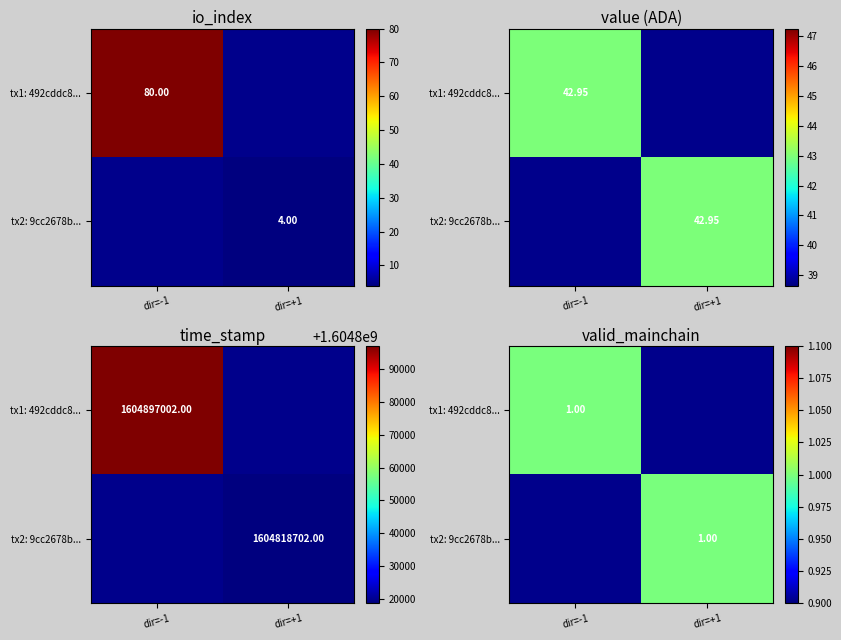

What is the difference between the maximum and minimum values in the 9cc2678b2c729fc2ef2e57302fc32a07aac5fb2 series?

1604818701.0